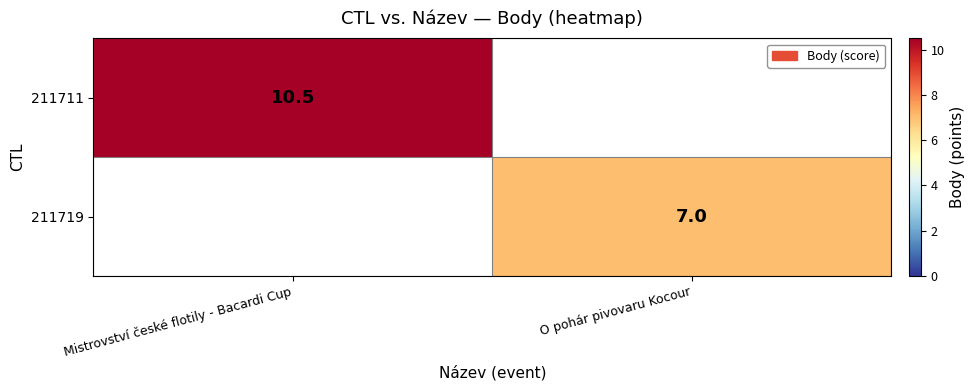

The value of 211711 at Mistrovství české flotily - Bacardi Cup is 6.2. True or false?

False